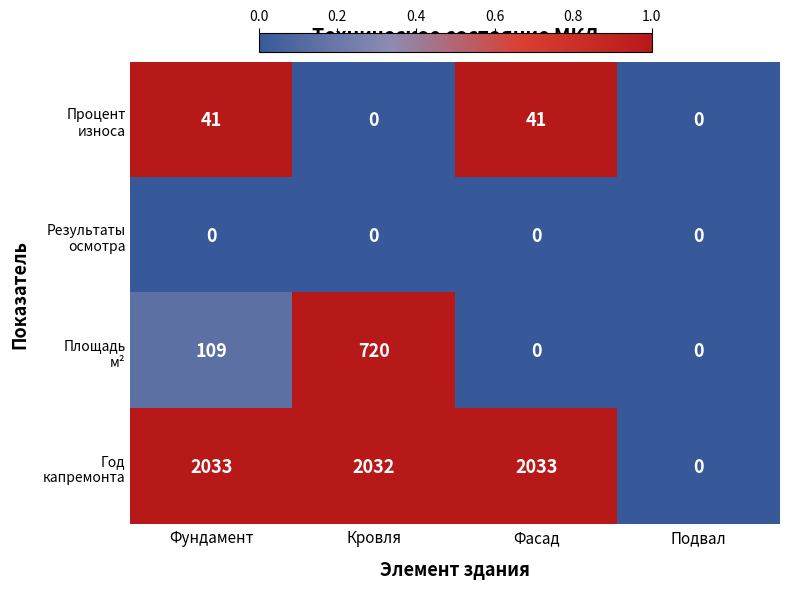

At how many categories does at least one series exceed 630?

3